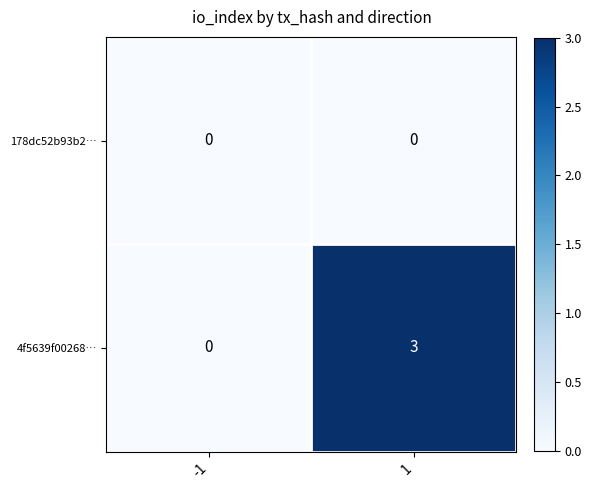

Rank the series by their maximum value, from highest to lowest.

4f5639f00268…, 178dc52b93b2…